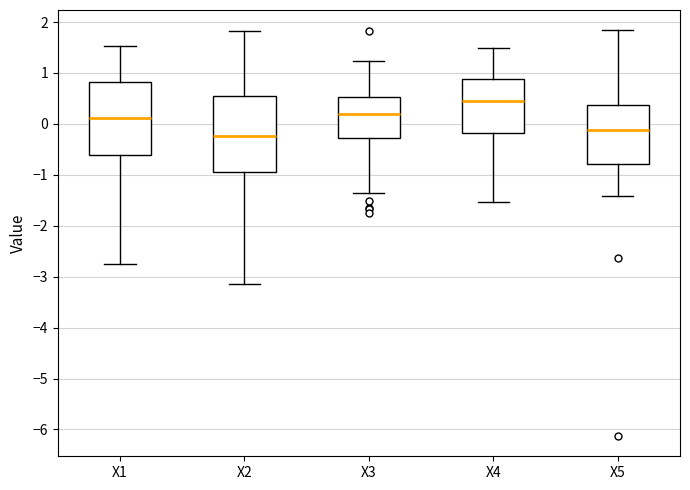

Where does the upper whisker of the box for X1 end on the y-axis? The values are not printed on the chart, so give them approximately, as read against the axis.

1.5